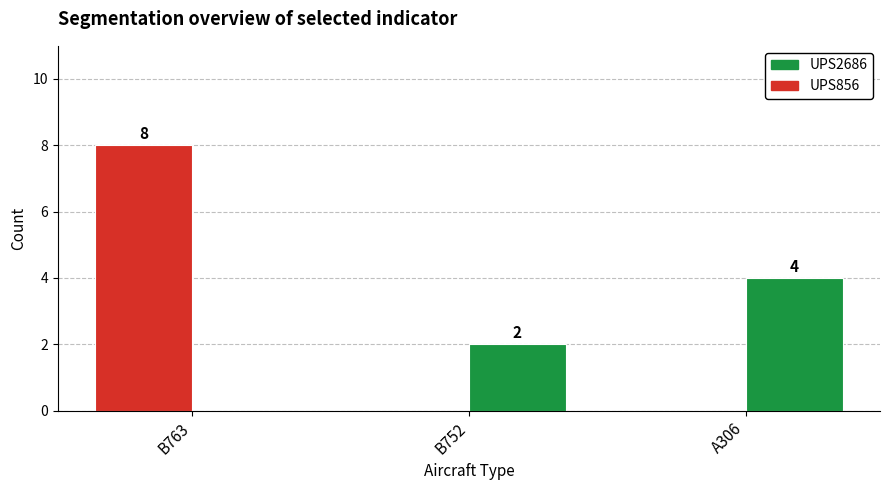

True or false: UPS2686 has a value of -3 at B763.

False